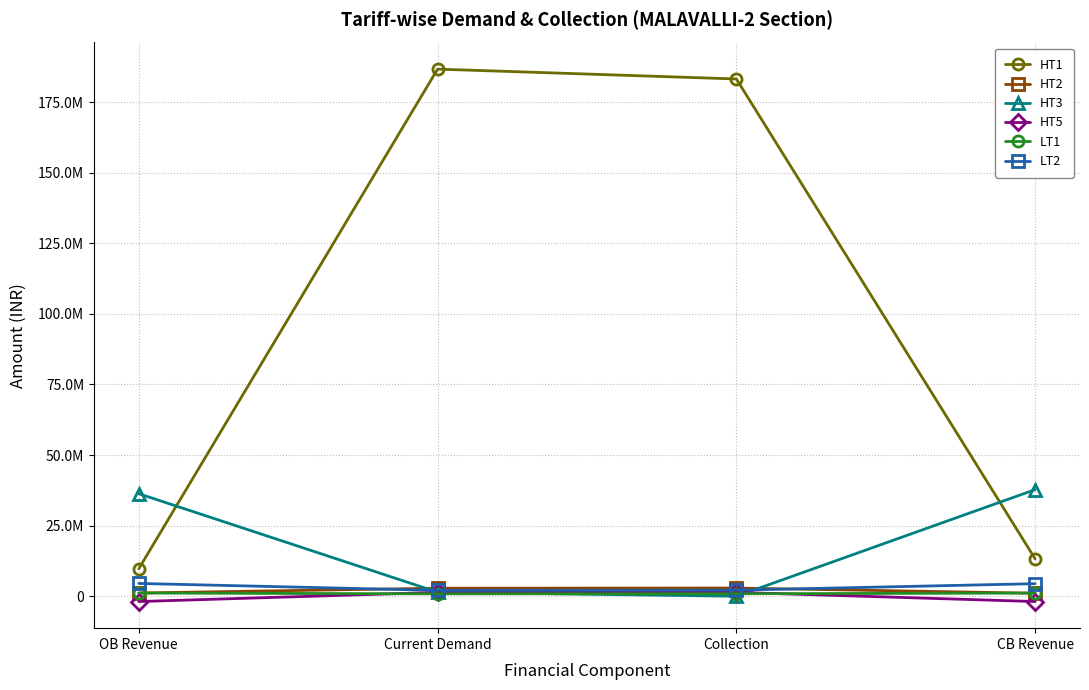

The HT1 series shows 9739546.0 at OB Revenue. True or false?

True